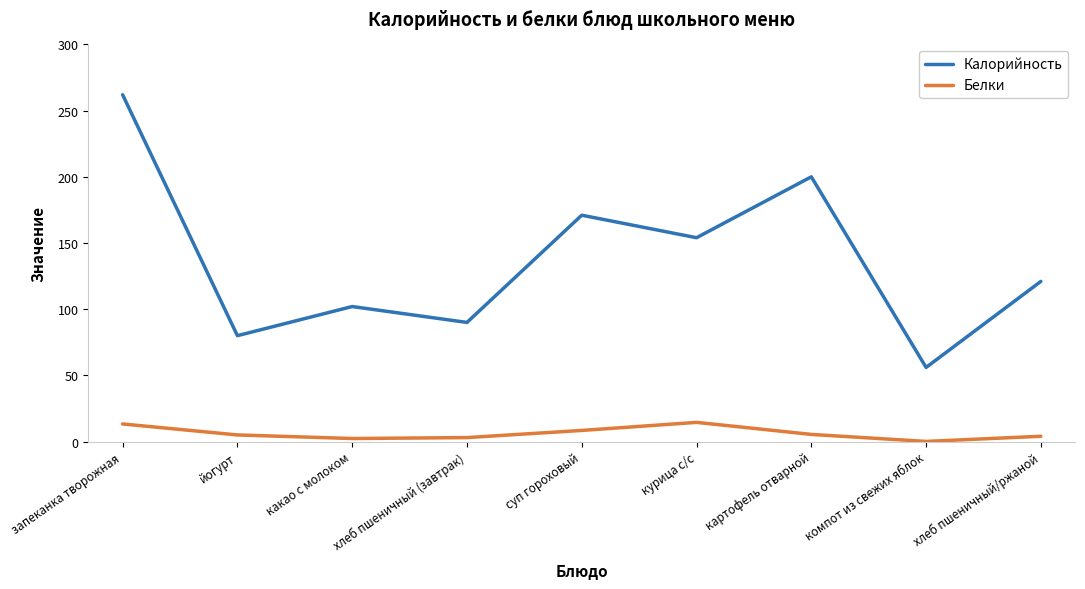

Rank the series at йогурт from lowest to highest value.

Белки, Калорийность